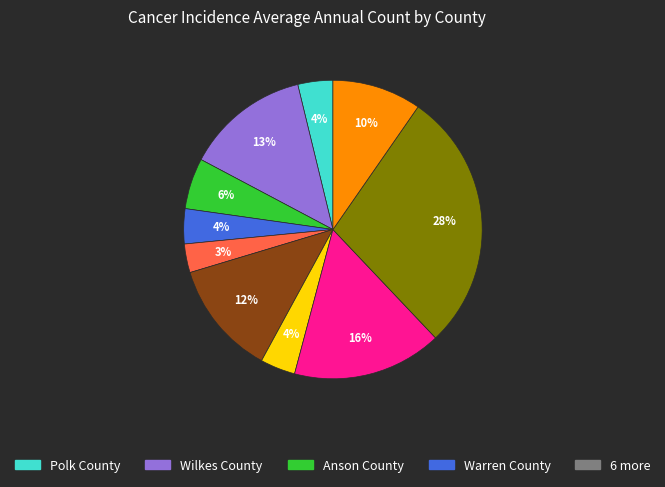

Is there any slice that represents more than half of the pie?

No